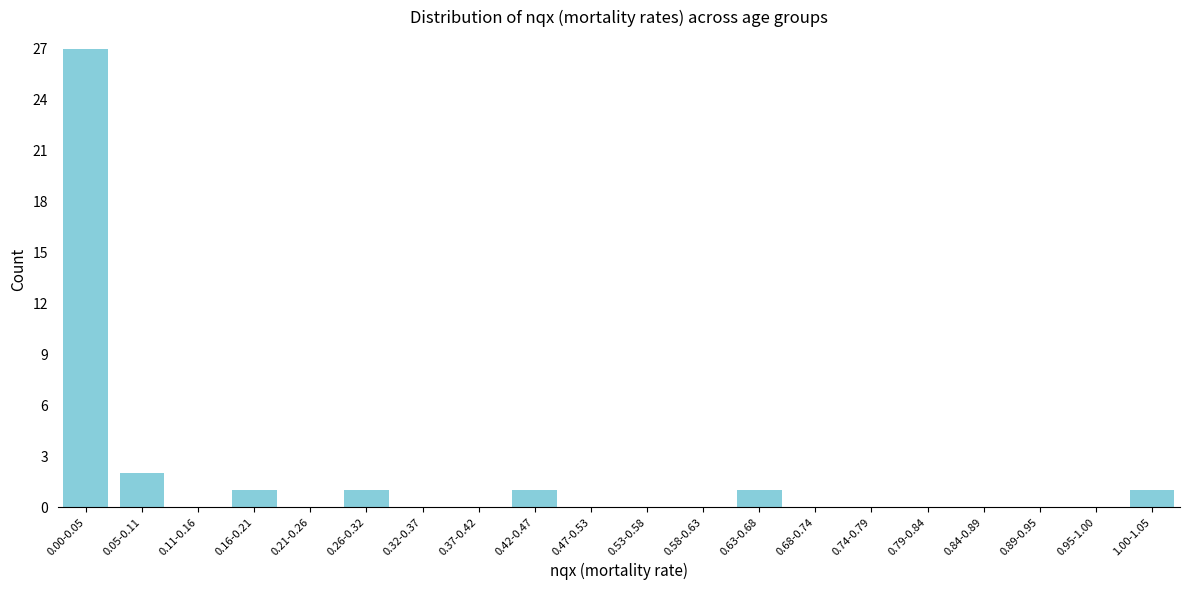

Reading left to right, list all the values displayed in this chart.

0.00-0.05=27	0.05-0.11=2	0.11-0.16=0	0.16-0.21=1	0.21-0.26=0	0.26-0.32=1	0.32-0.37=0	0.37-0.42=0	0.42-0.47=1	0.47-0.53=0	0.53-0.58=0	0.58-0.63=0	0.63-0.68=1	0.68-0.74=0	0.74-0.79=0	0.79-0.84=0	0.84-0.89=0	0.89-0.95=0	0.95-1.00=0	1.00-1.05=1